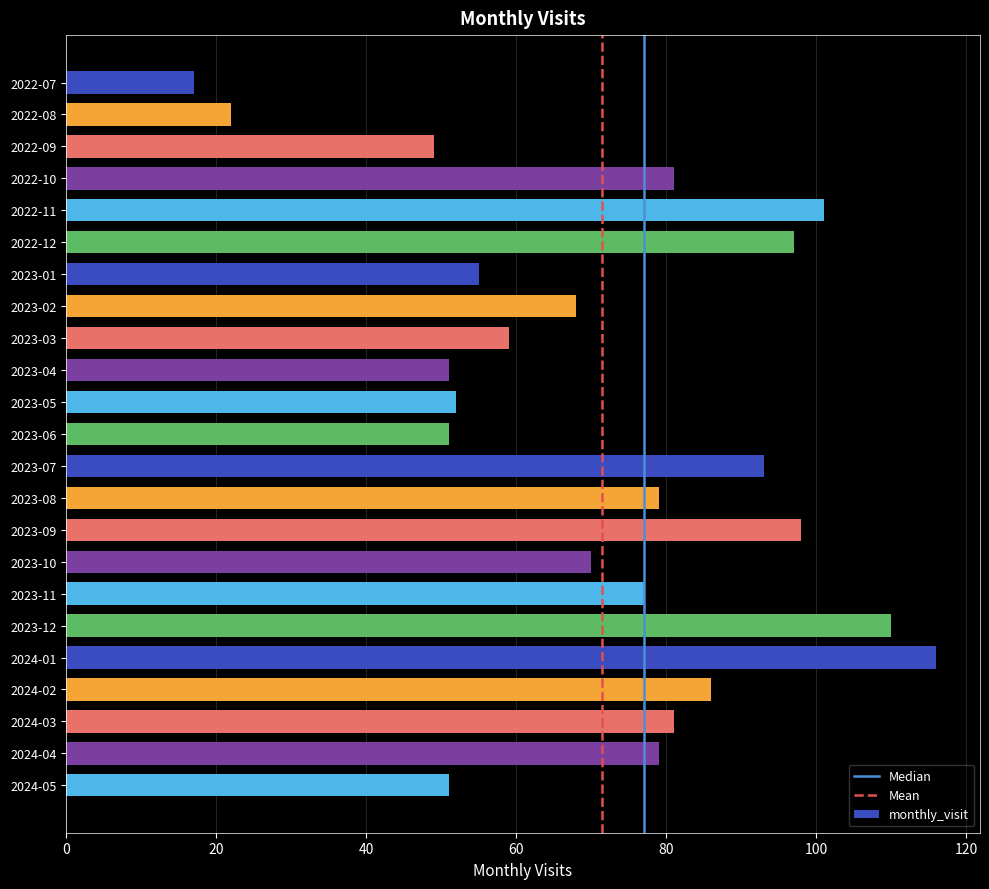

Which has a higher value, 2022-10 or 2022-07?

2022-10